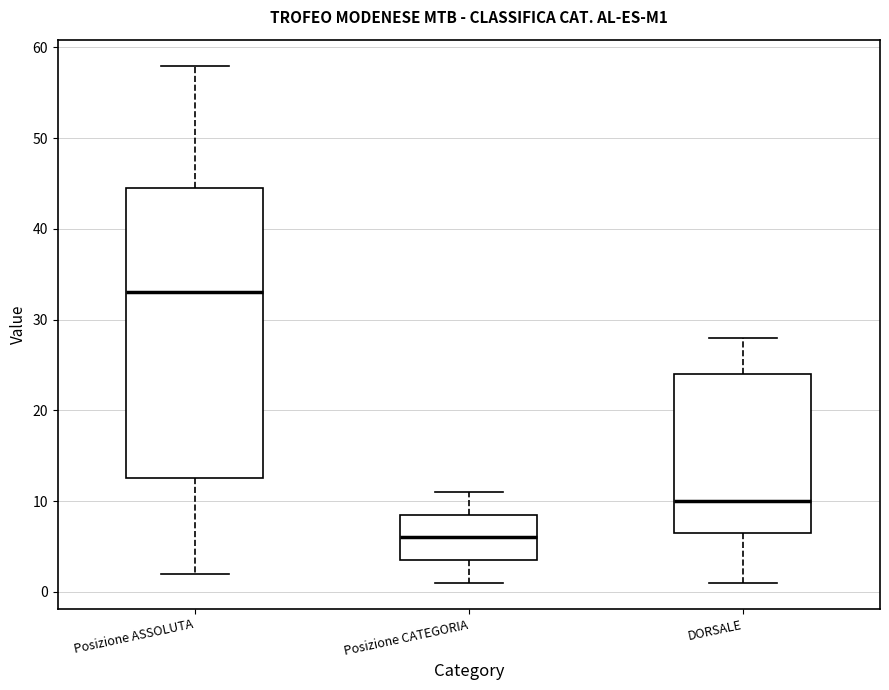

Which box's median line is the lowest?

Posizione CATEGORIA